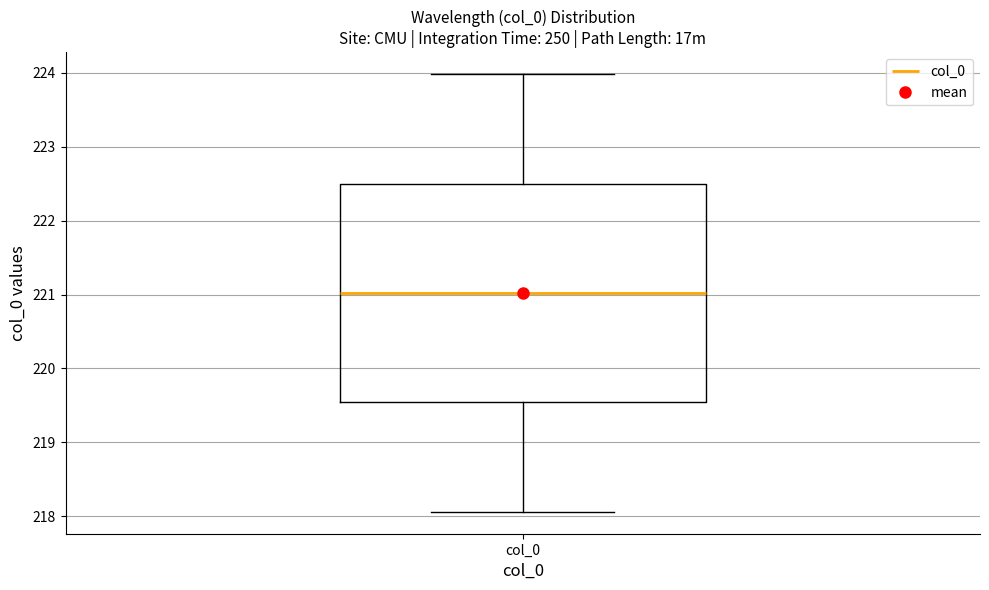

Where does the lower whisker of the box for col_0 end on the y-axis? The values are not printed on the chart, so give them approximately, as read against the axis.

218.1